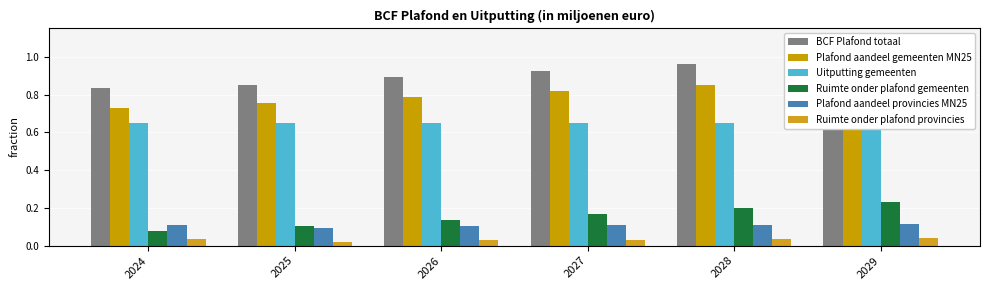

Which label corresponds to the smallest value in the chart?

2025